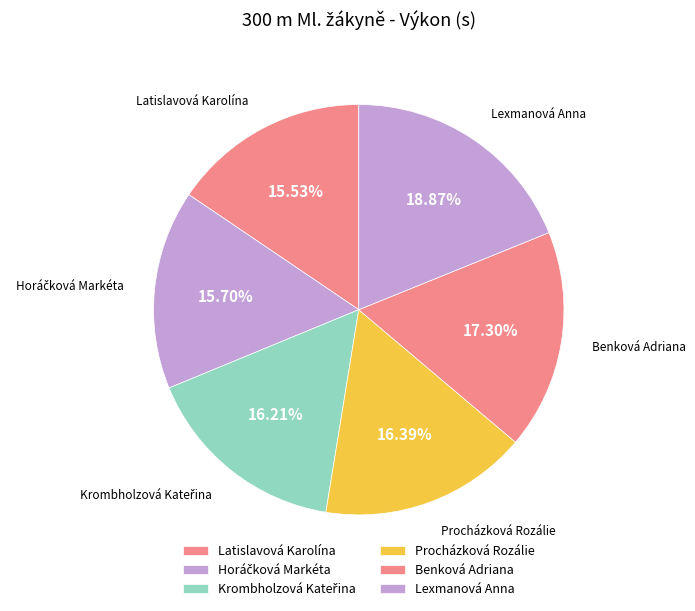

How many segments does this pie chart have?

6